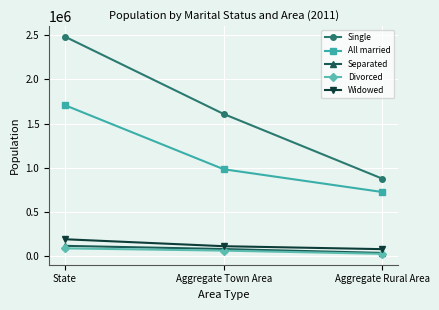

What is the sum of the All married values at Aggregate Rural Area and State?

2433769